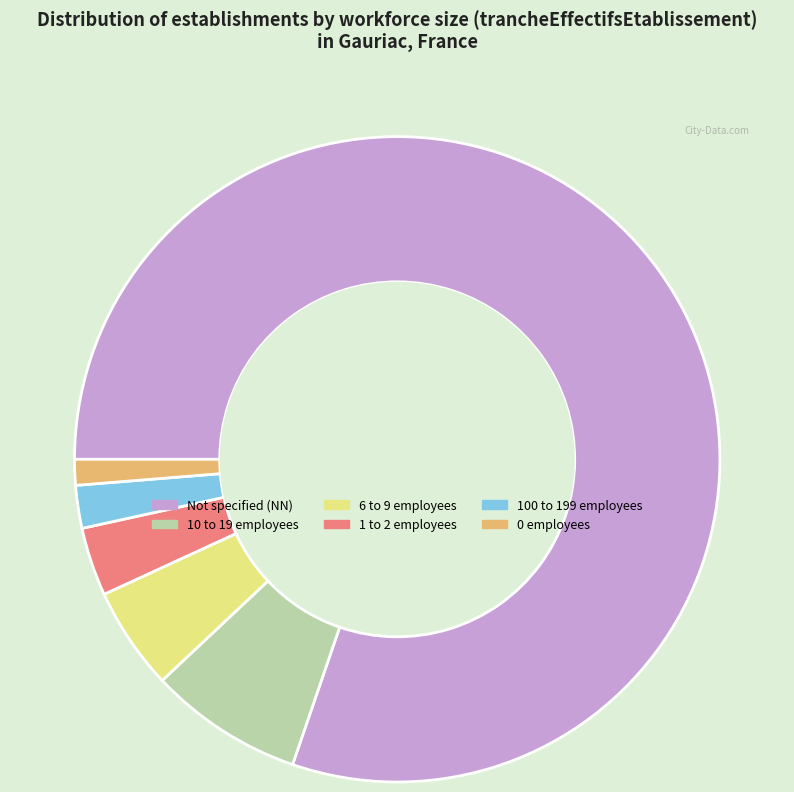

Approximately how many times larger is the value at 6 to 9 employees compared to 1 to 2 employees?

1.5